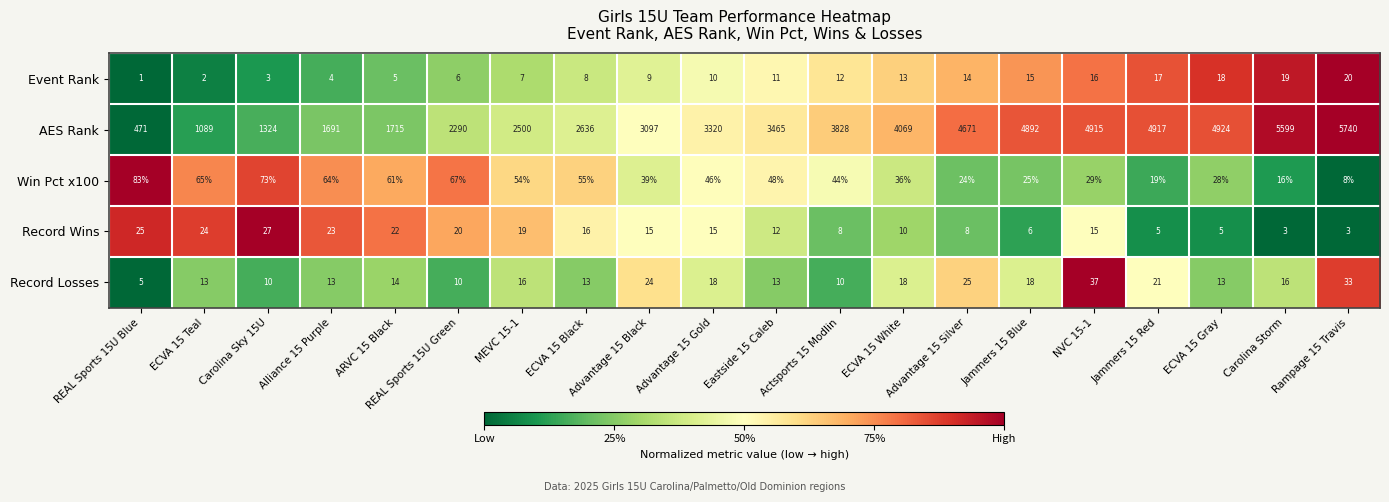

What is the sum of all Win Pct x100 values?

884